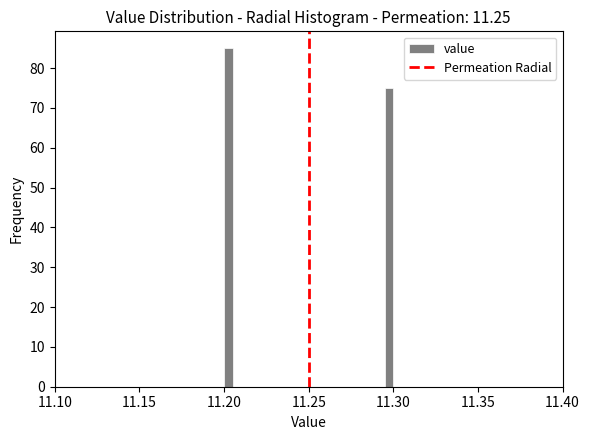

Around what value on the x-axis is the tallest bar? Give the approximate position of its centre, as read against the axis.

11.205